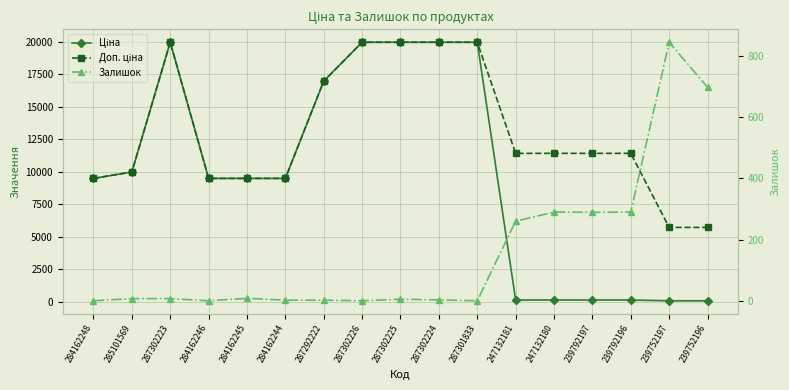

True or false: Ціна and Доп. ціна intersect in this chart.

False